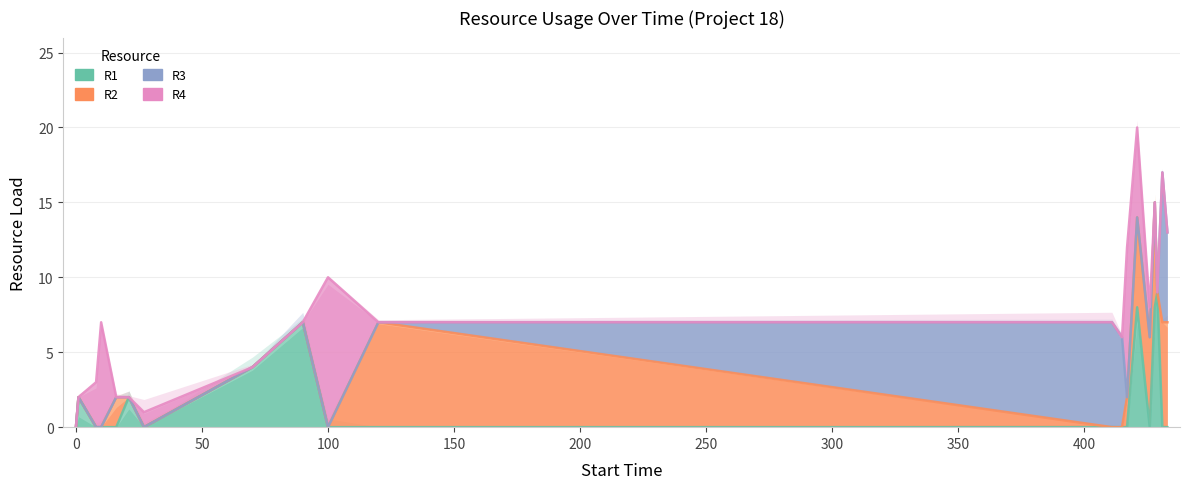

How many values in R3 are above zero?

4